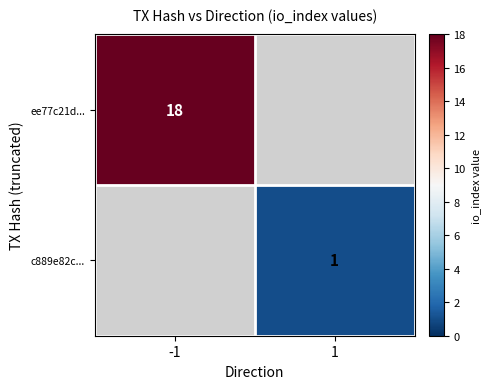

What is the total value across all series at 1?

1